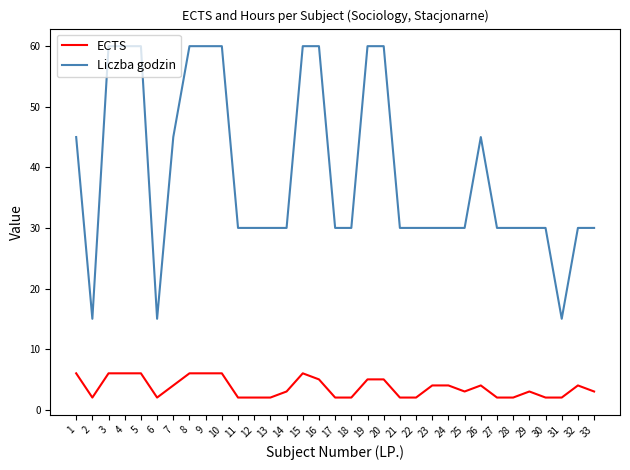

Which series has the largest total across all categories?

Liczba godzin